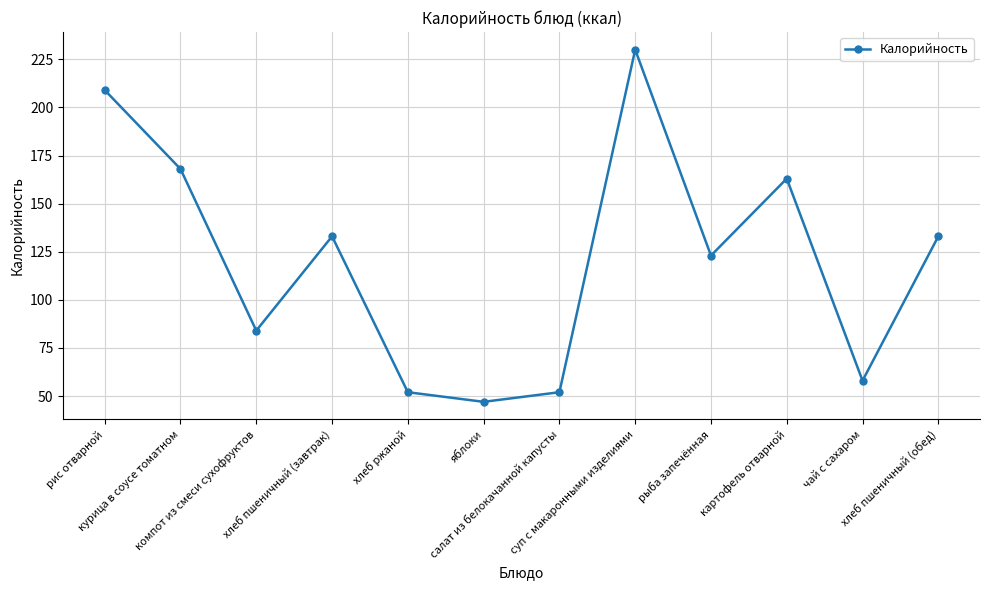

True or false: there are more than 2 points higher than both neighbors.

True